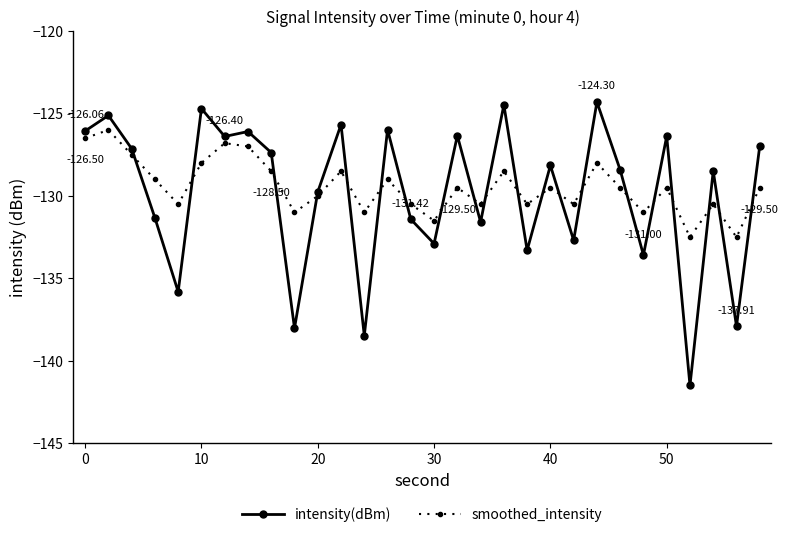

How many series are shown in this chart?

2